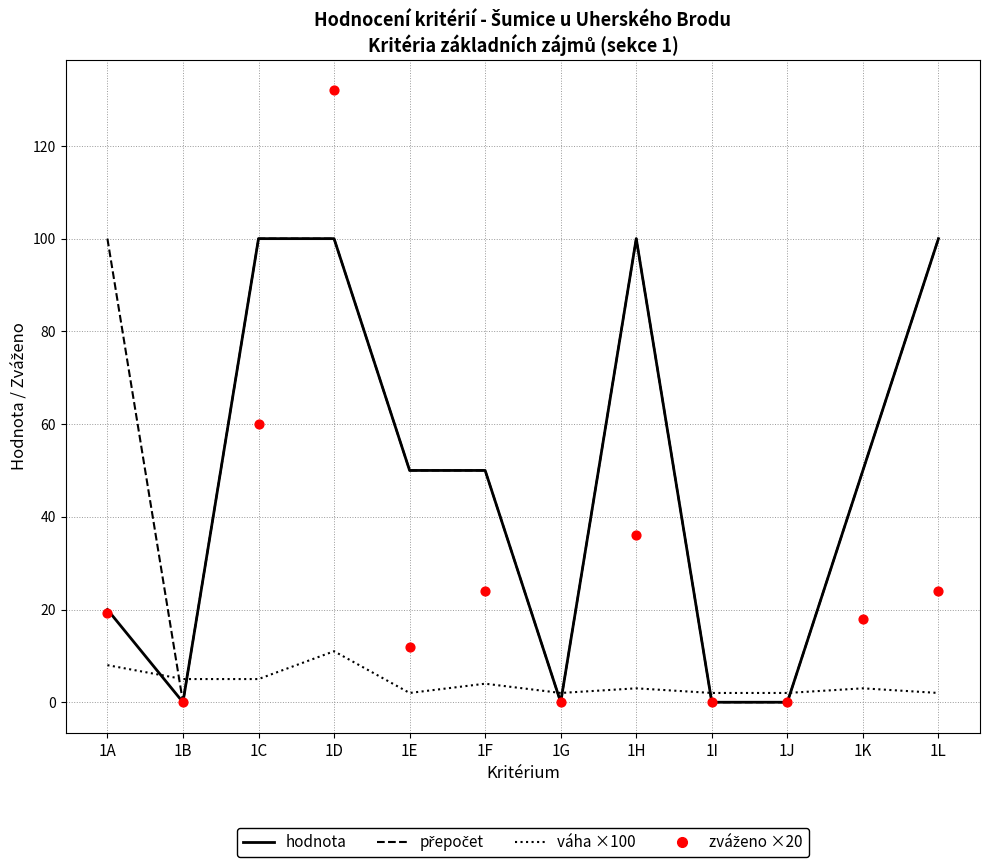

What is the total value across all series at 1F?

128.0